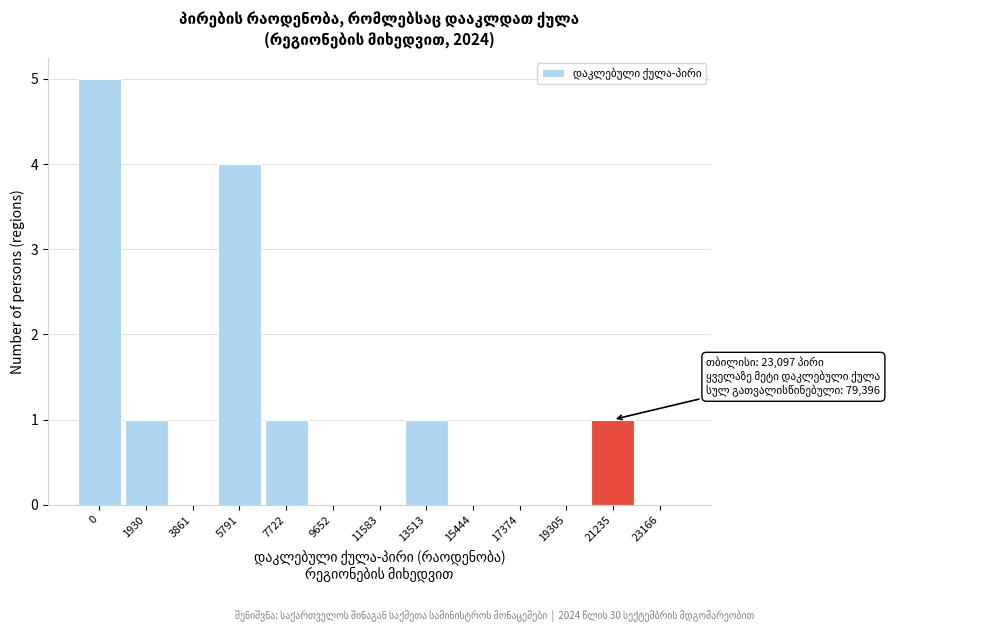

Reading left to right, what are all the values shown in this chart?

0=5	1930=1	3861=0	5791=4	7722=1	9652=0	11583=0	13513=1	15444=0	17374=0	19305=0	21235=1	23166=0